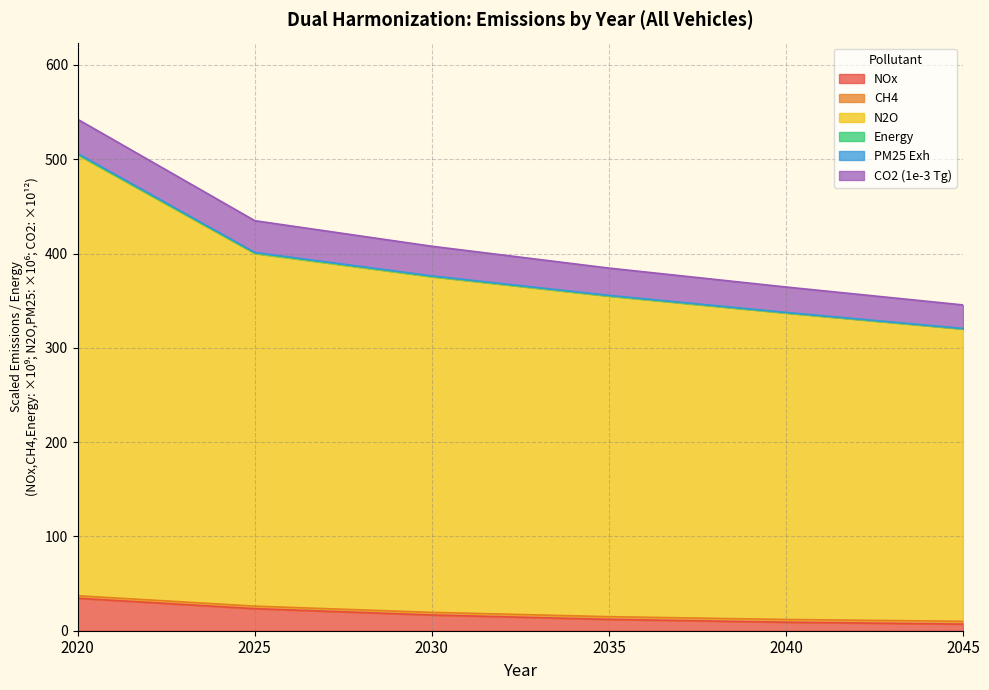

At which label does N2O first exceed 375?

2020